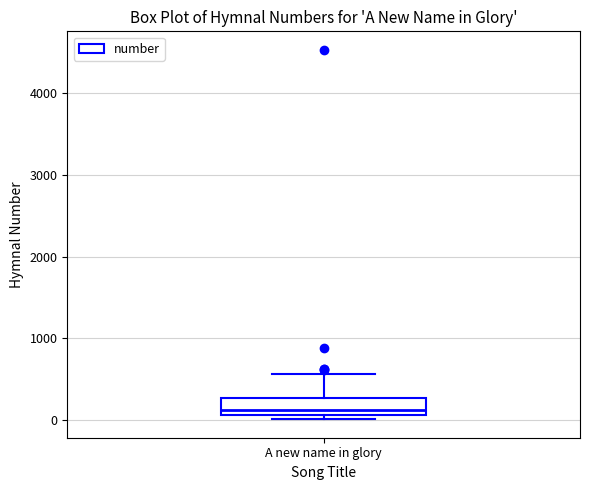

Read this box plot against the y-axis: the position of the median line, the range covered by the box, and the ends of both whiskers. The values are not printed on the chart, so give them approximately, as read against the axis.

median 100 (just above the box's lower edge), box 100 to 300, whiskers 0 to 600